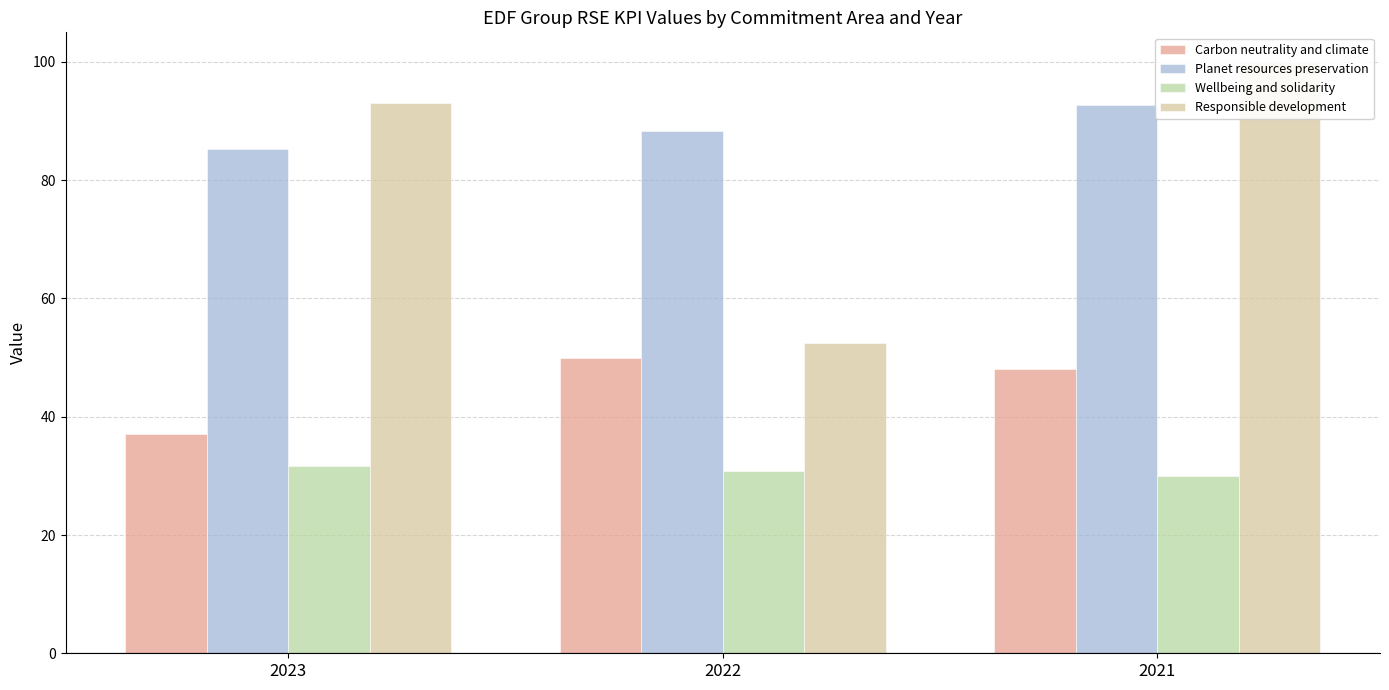

Reading left to right, list all the values displayed in this chart.

Carbon neutrality and climate: 37.0	50.0	48.0
Planet resources preservation: 85.3	88.4	92.7
Wellbeing and solidarity: 31.7	30.8	30.0
Responsible development: 93.0	52.5	100.0